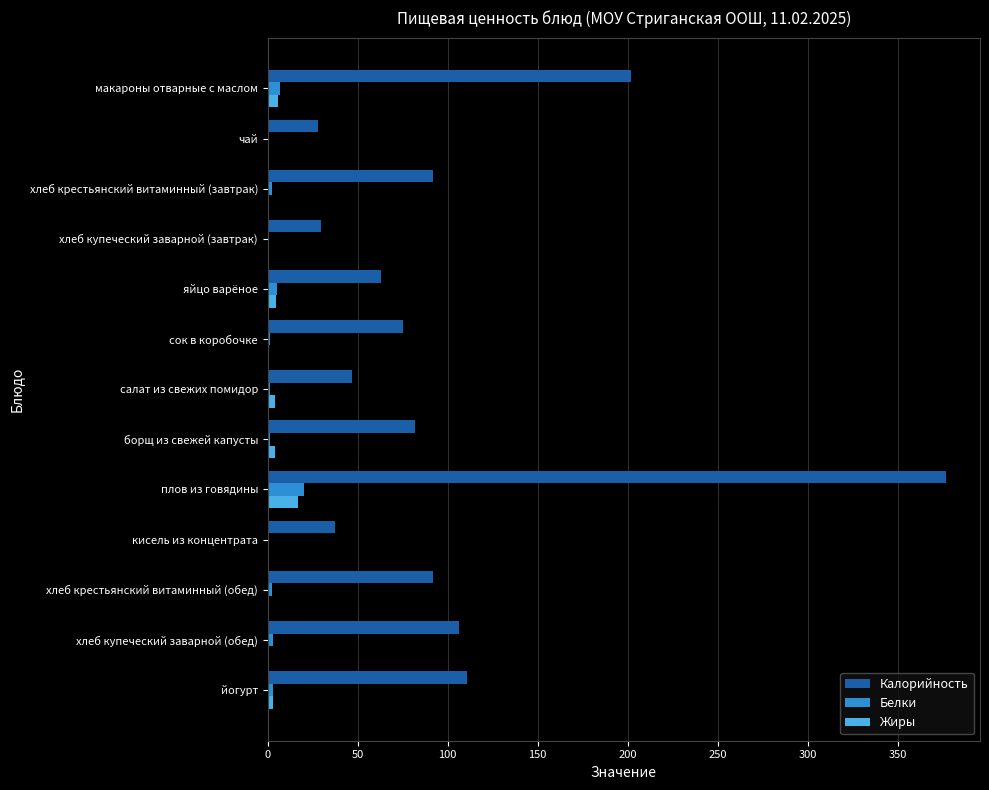

Which series has the largest range (max minus min)?

Калорийность